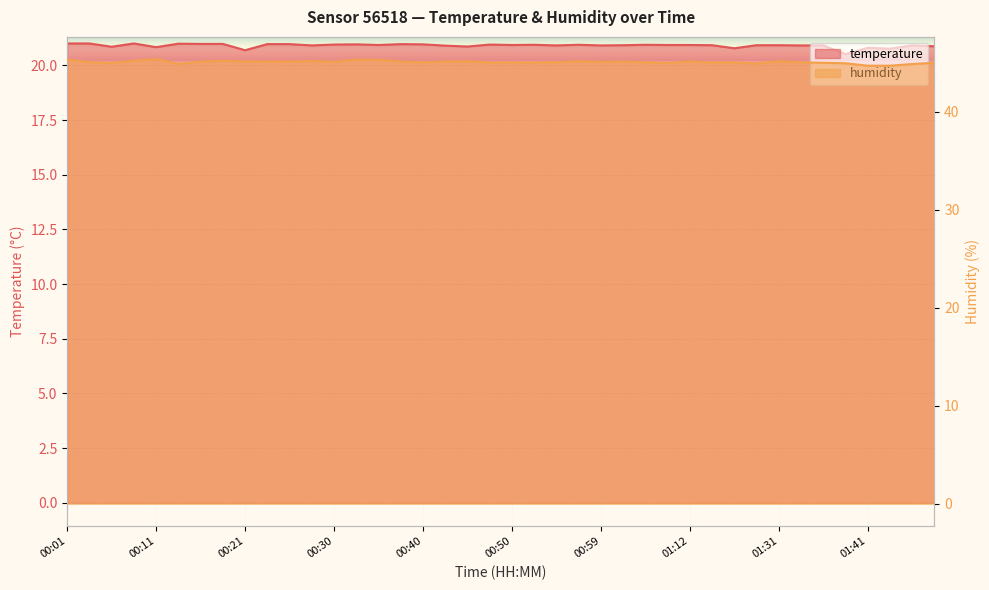

What is the maximum value for temperature?

21.0